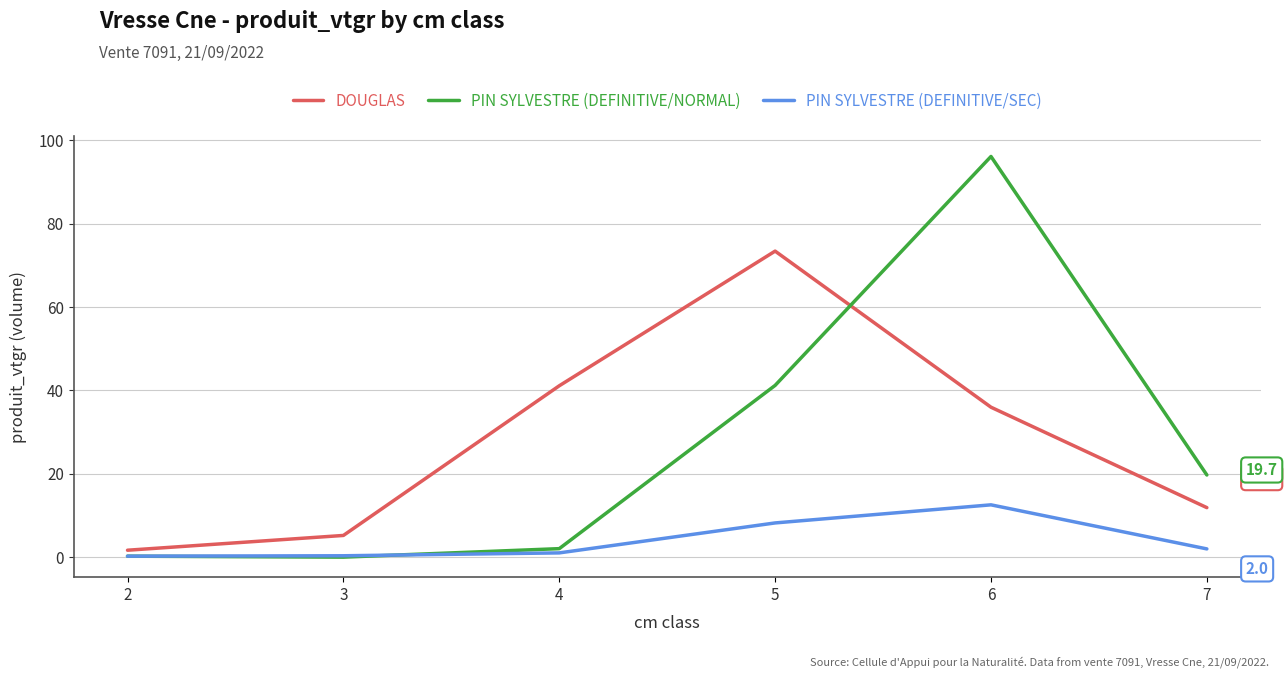

What is the highest value of the PIN SYLVESTRE (DEFINITIVE/NORMAL) series?

96.2